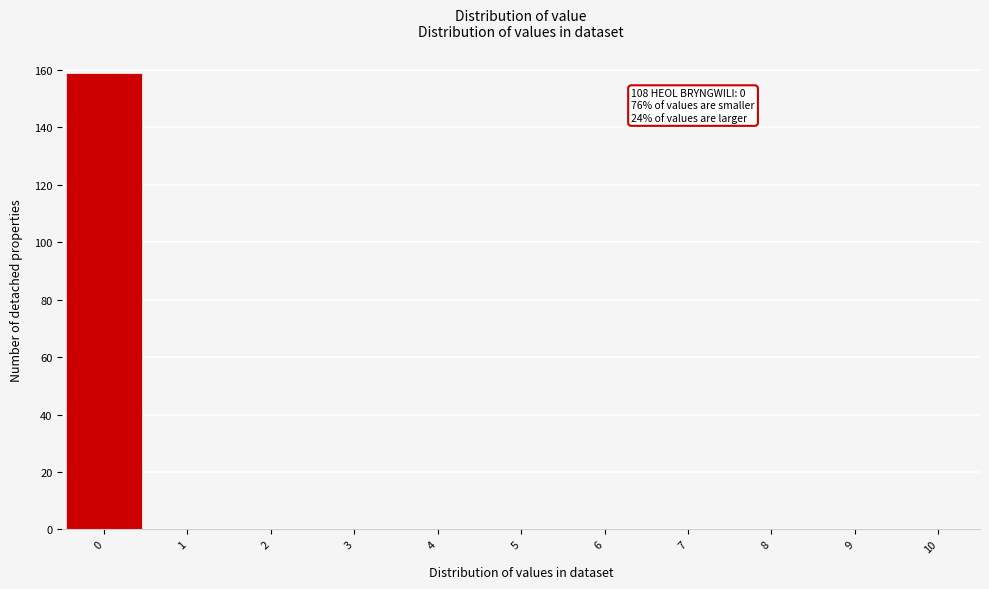

Over which range of the x-axis is the bar tallest?

-0.5 to 0.5